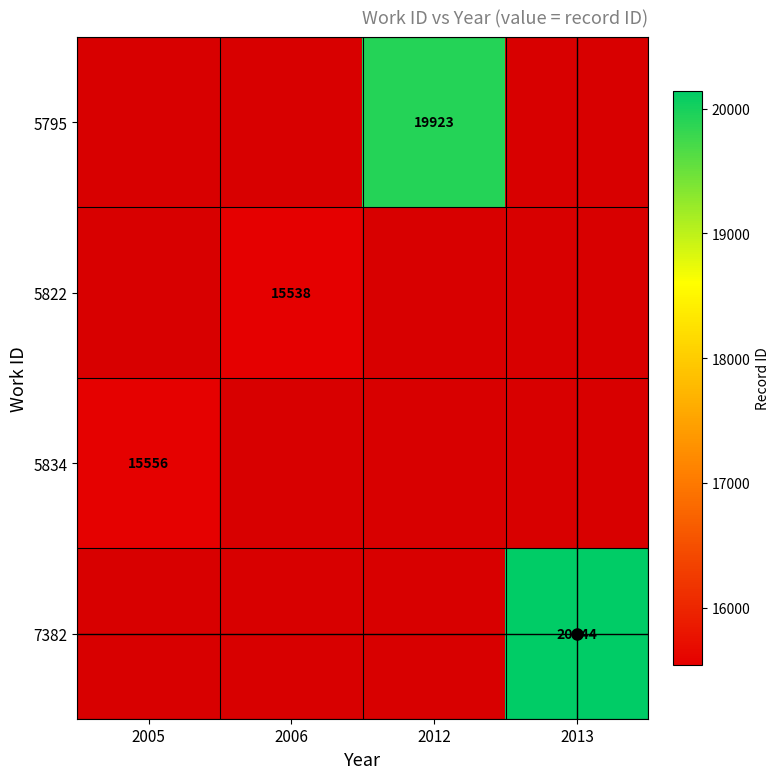

How many positive values does the 7382 series have?

1